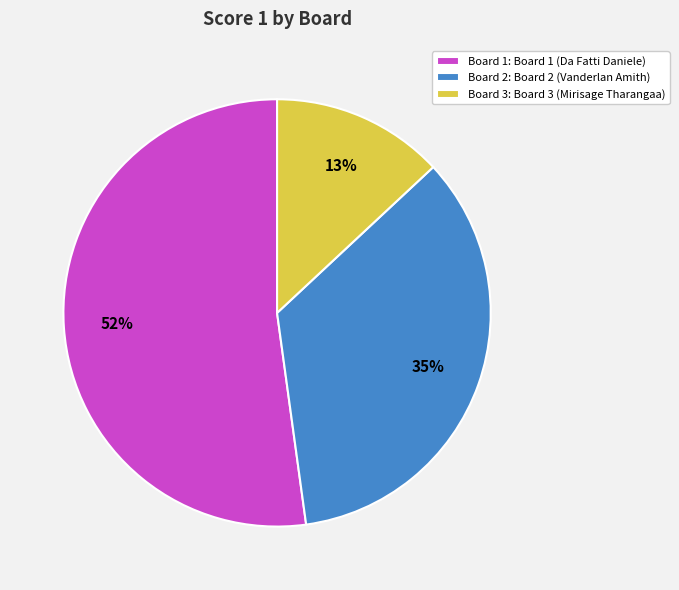

To the nearest percent, what is the combined percentage of Board 1: Board 1 (Da Fatti Daniele) and Board 2: Board 2 (Vanderlan Amith)?

87%